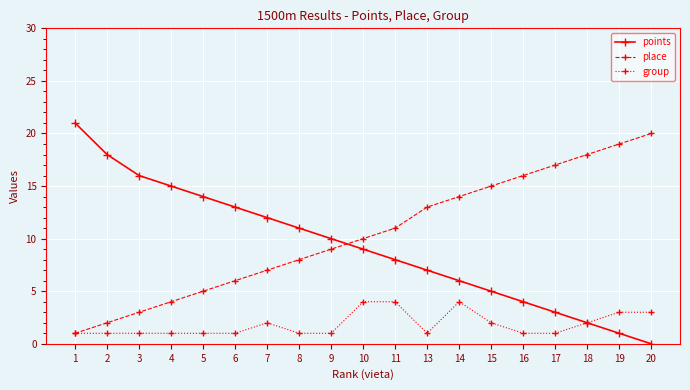

Where do points and place first cross each other?

9 and 10